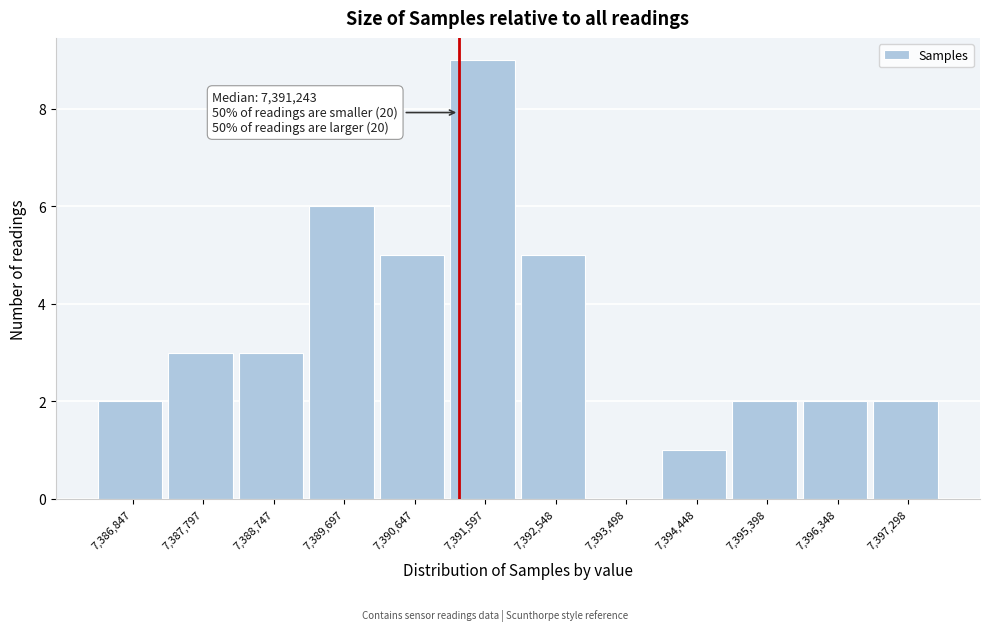

Which range on the x-axis has the tallest bar?

7391100 to 7392100